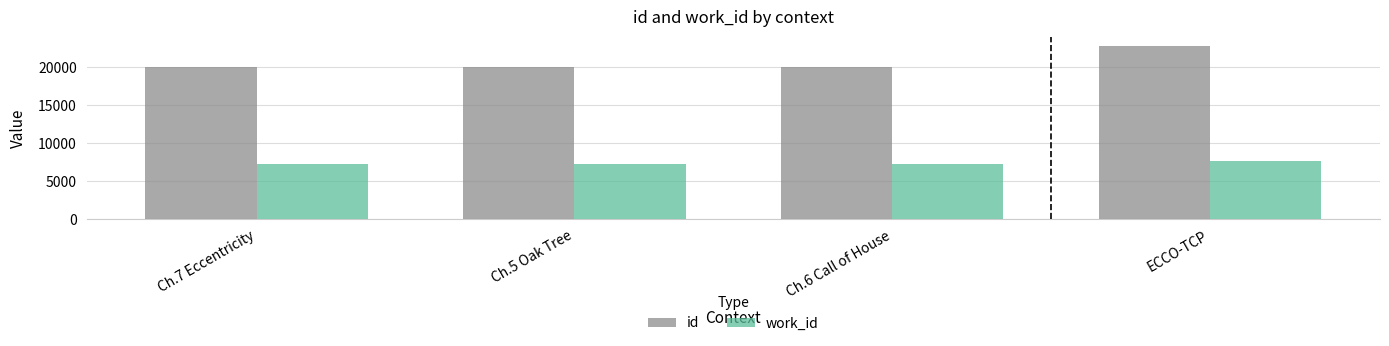

What are all the series names shown in the legend?

id, work_id